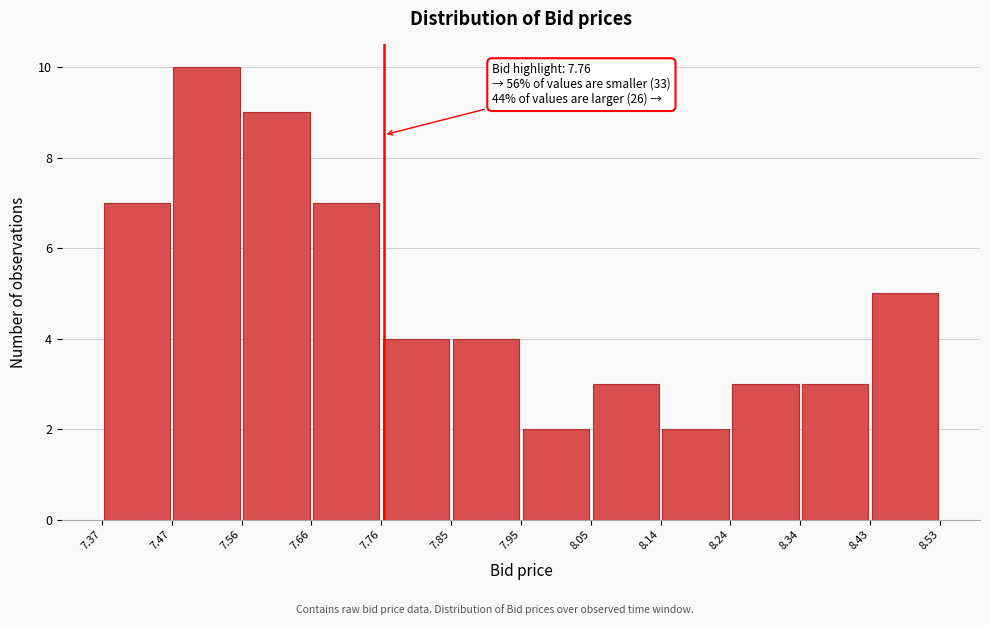

Which range on the x-axis has the tallest bar?

7.47 to 7.56